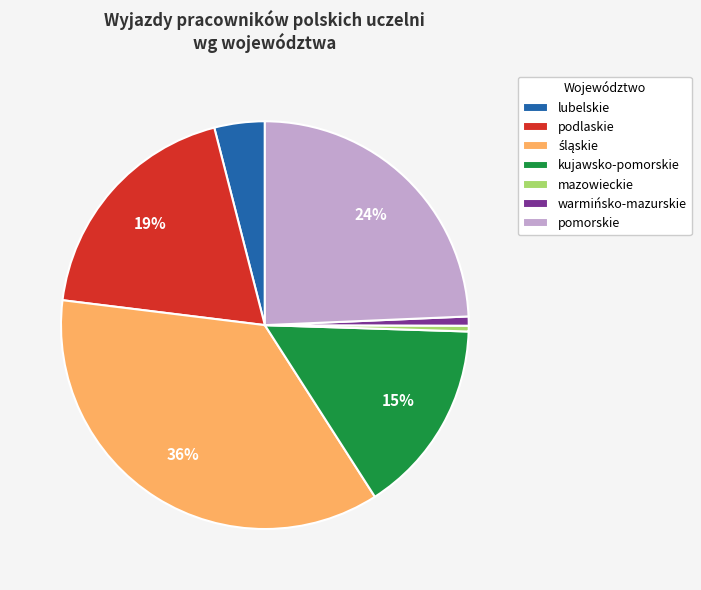

Combined, do lubelskie and podlaskie account for over 50%?

No